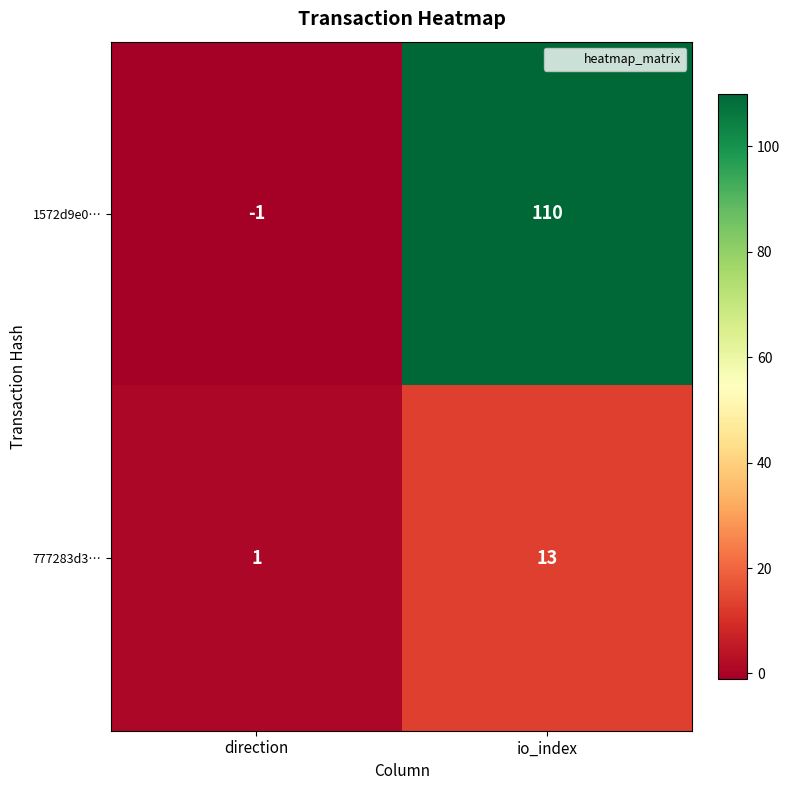

Read the 1572d9e0… value at io_index, to the nearest 5.

110